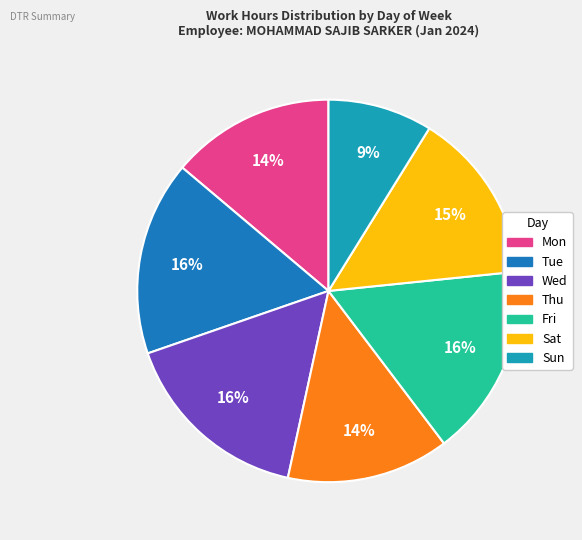

True or false: Sun accounts for 1% of the total.

False